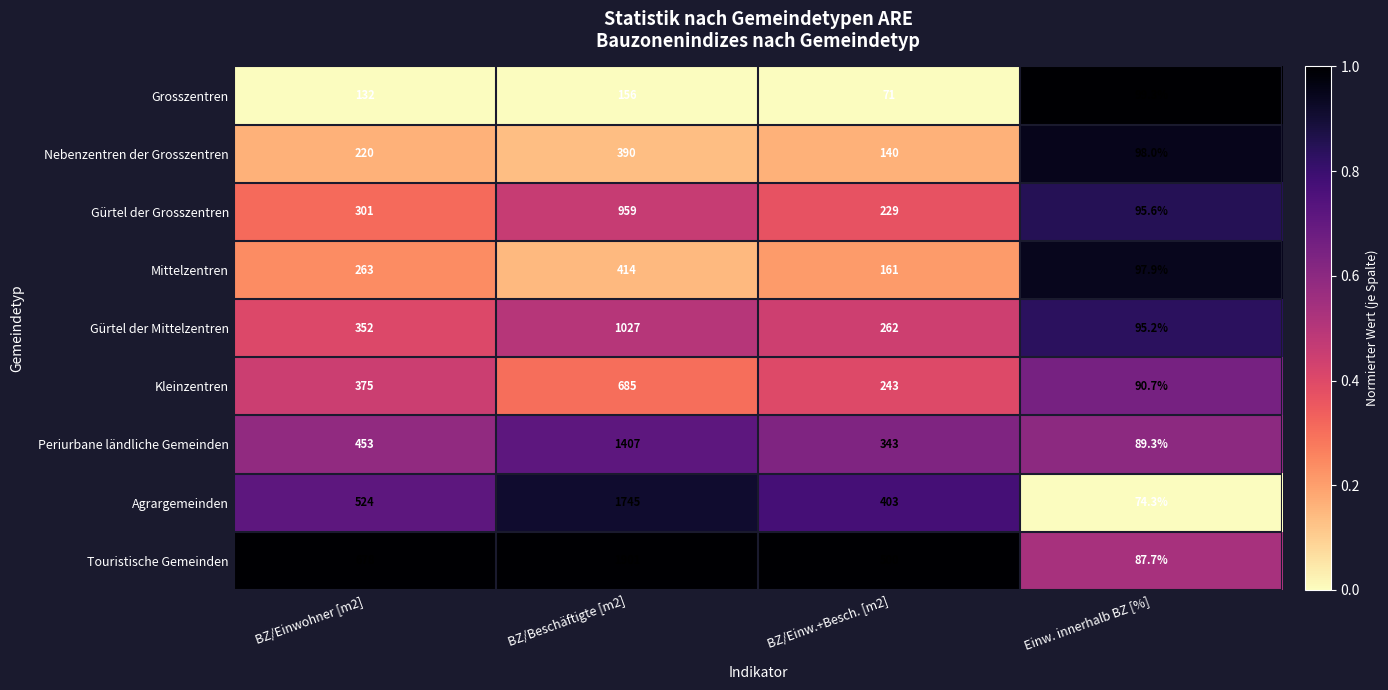

What is the sum of all Agrargemeinden values?

2746.3